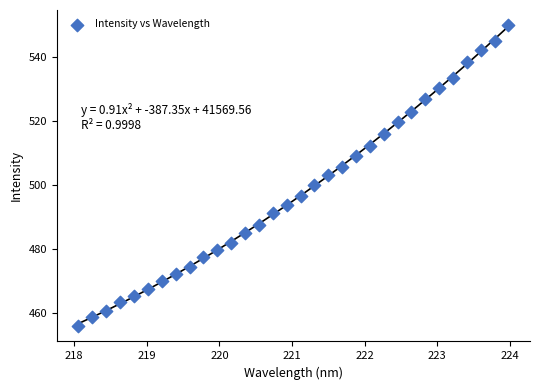

What is the range of Y values (max minus min)?

94.1